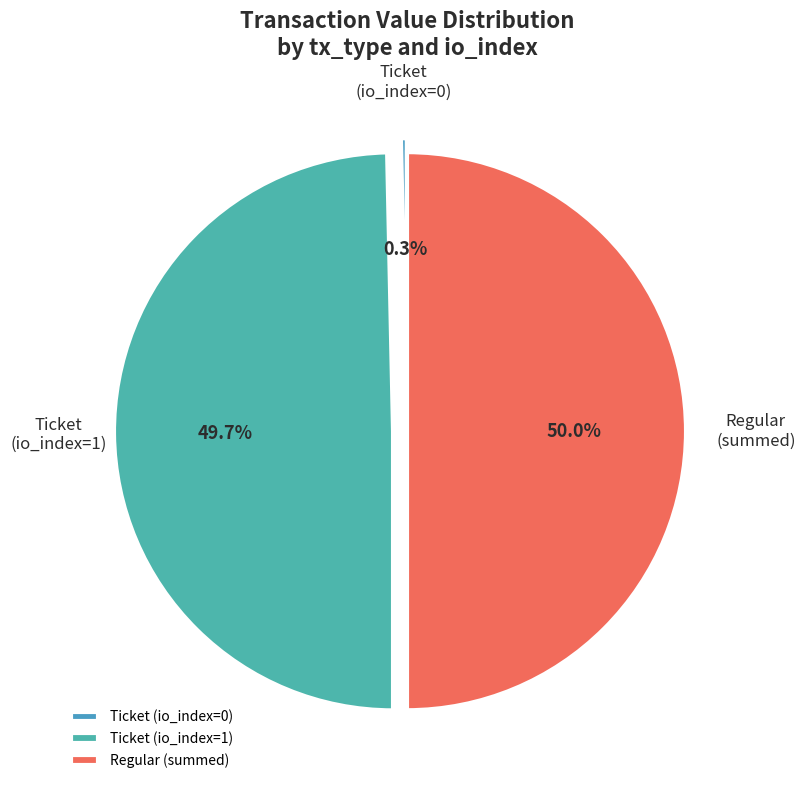

What percentage do Ticket (io_index=1) and Ticket (io_index=0) together represent?

50.0%